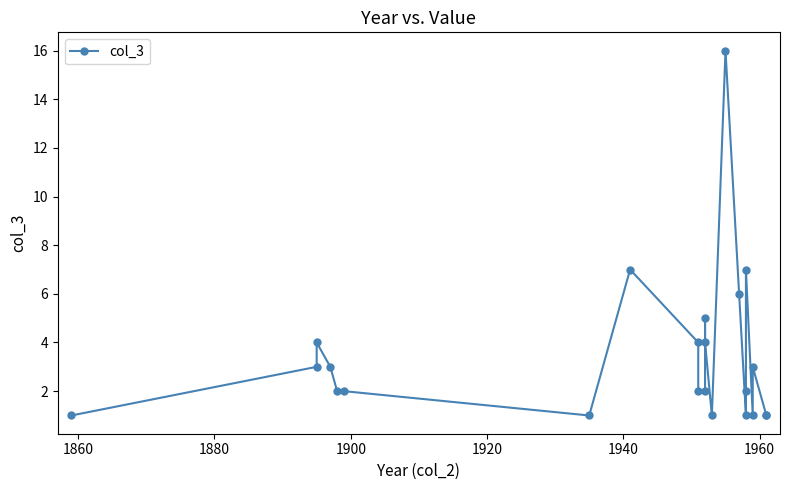

How many data points are less than 2?

7